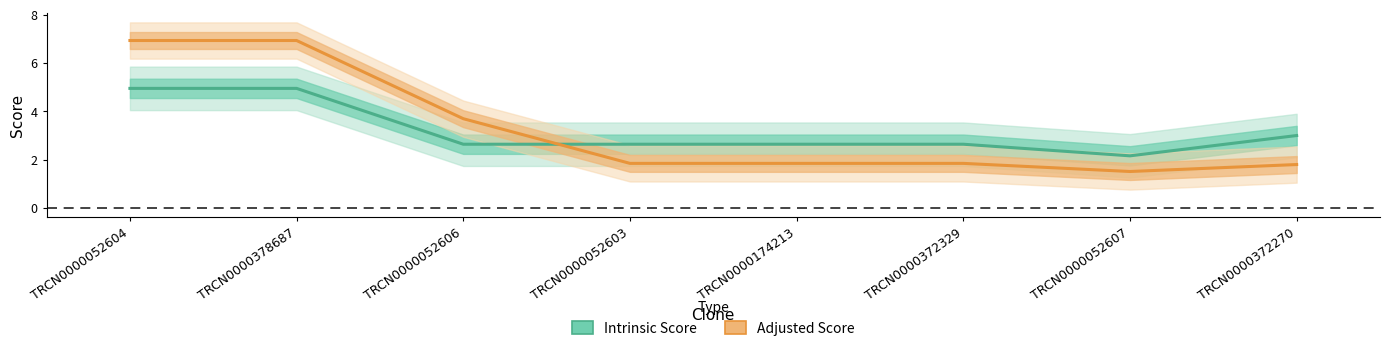

Between which two adjacent categories do Adjusted Score and Intrinsic Score first intersect?

TRCN0000052606 and TRCN0000052603